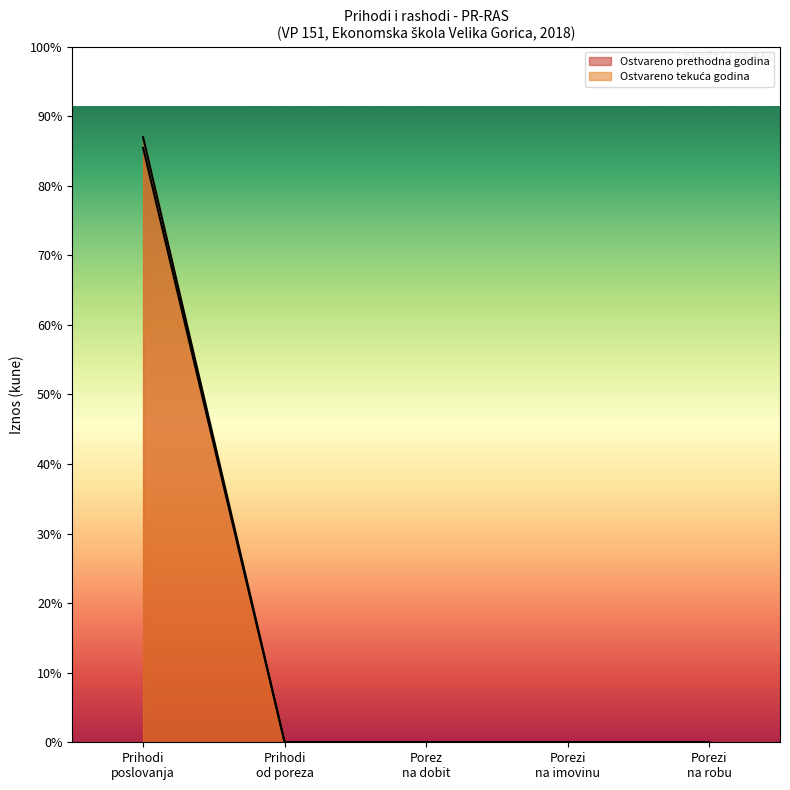

Between AOP 4 and AOP 9, which is larger?

AOP 4